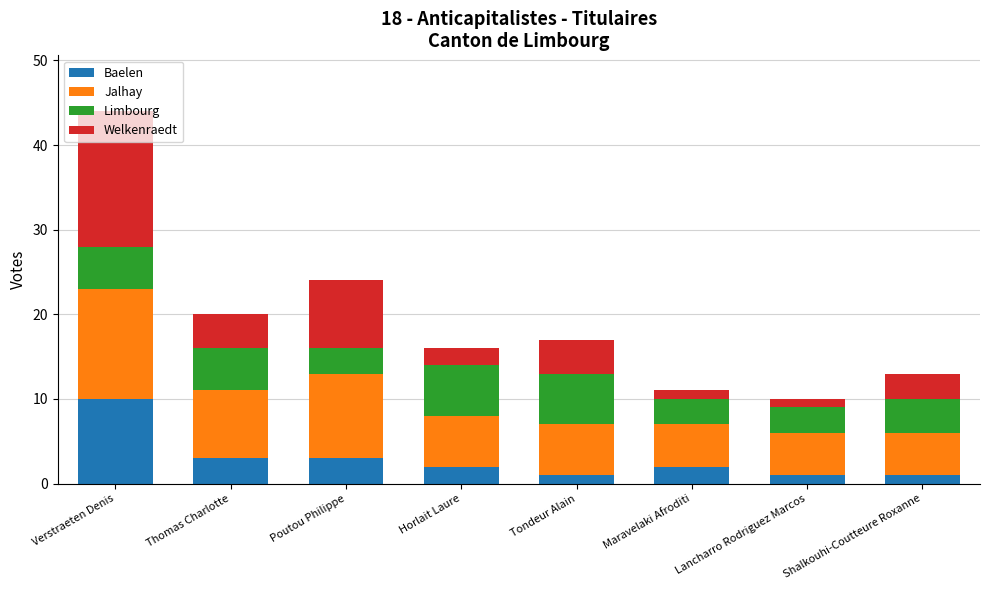

What is the sum of all Baelen values?

23